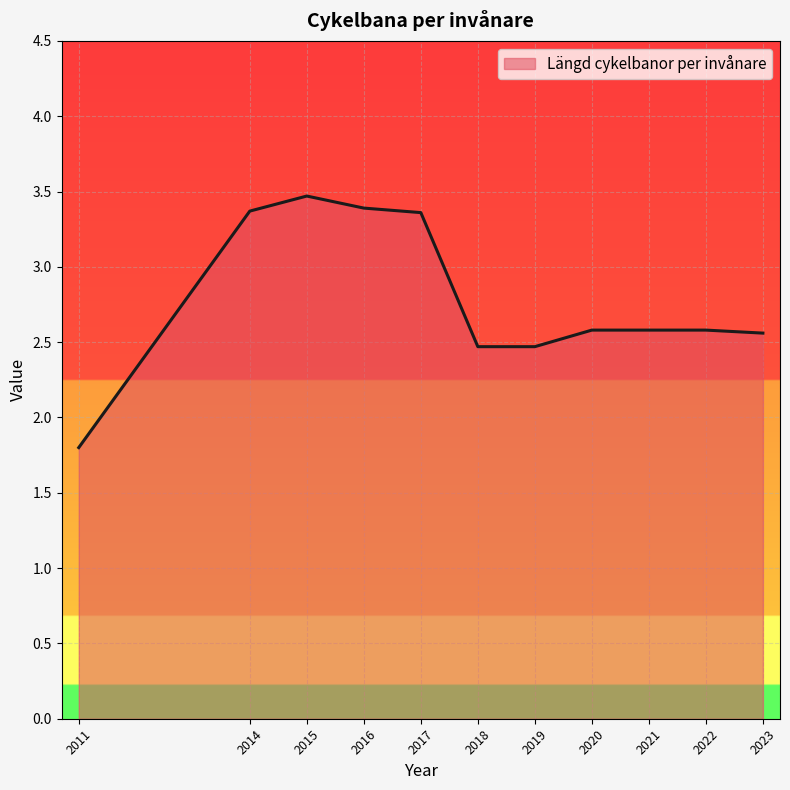

What is the smallest value displayed?

1.8